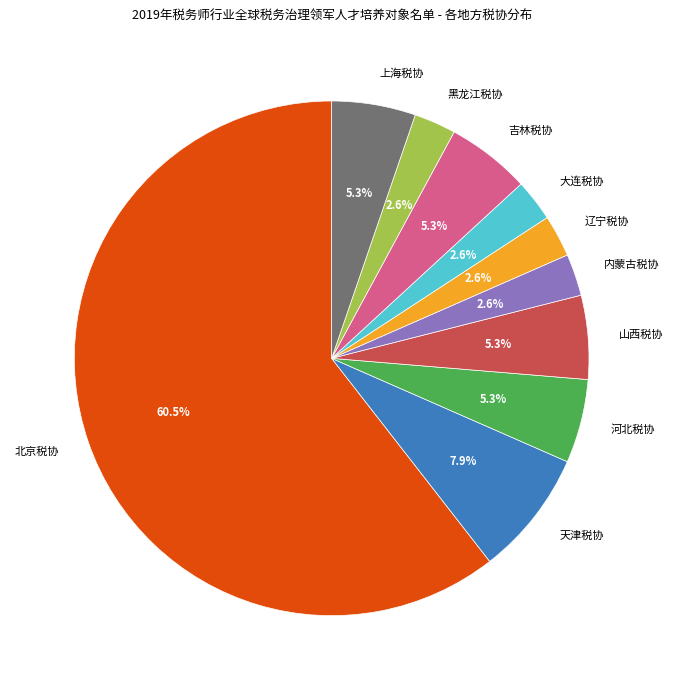

To the nearest percent, what is the average slice percentage?

10%